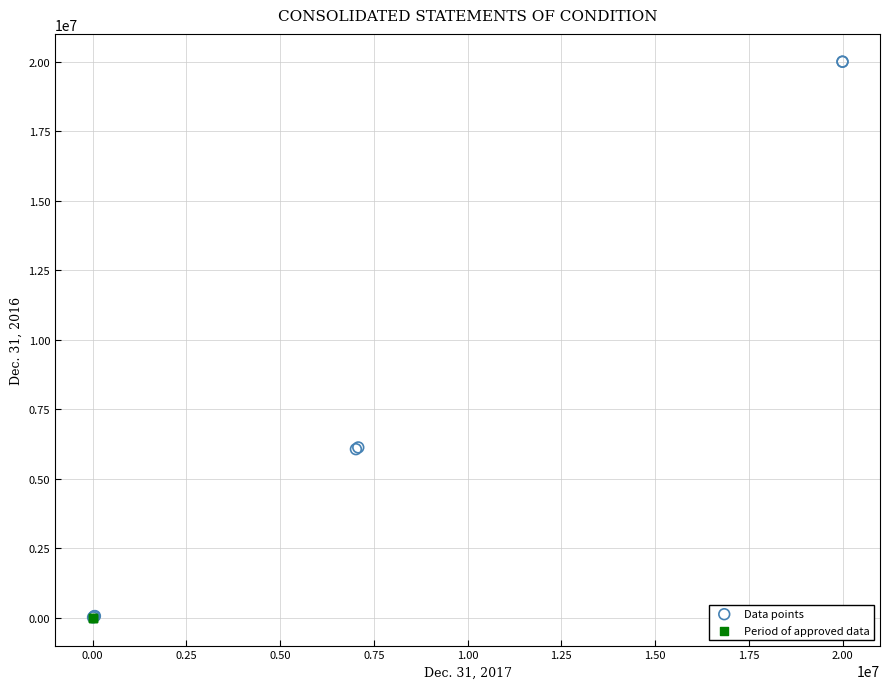

Which series reaches the maximum Y coordinate?

Data points